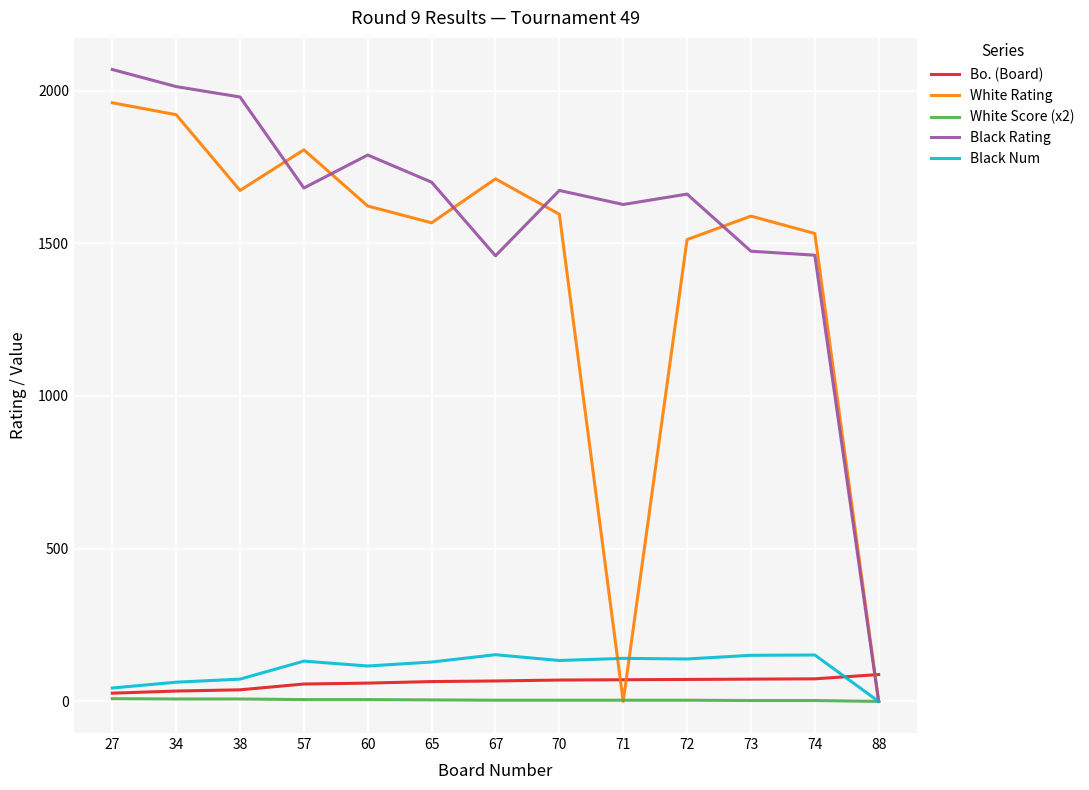

Does the chart display data point markers on the line(s)?

No